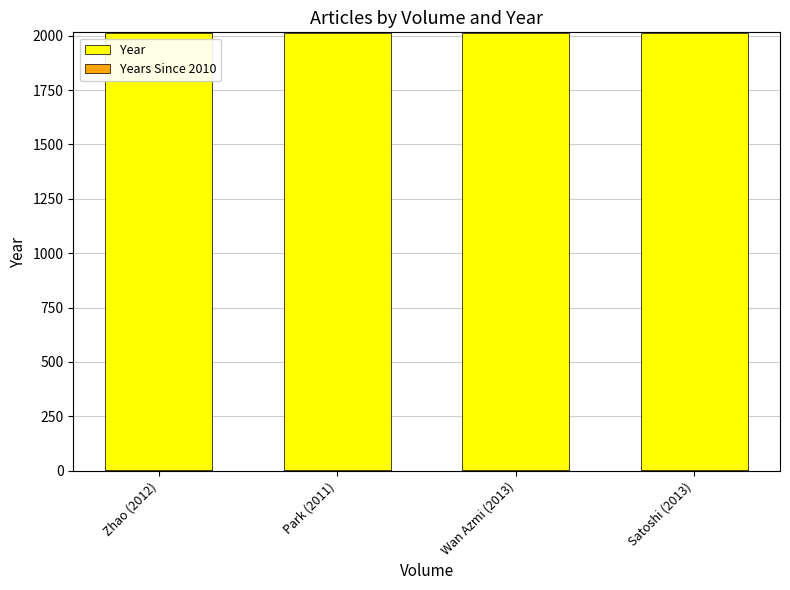

Rank the categories by Year value from highest to lowest.

Wan Azmi (2013), Satoshi (2013), Zhao (2012), Park (2011)